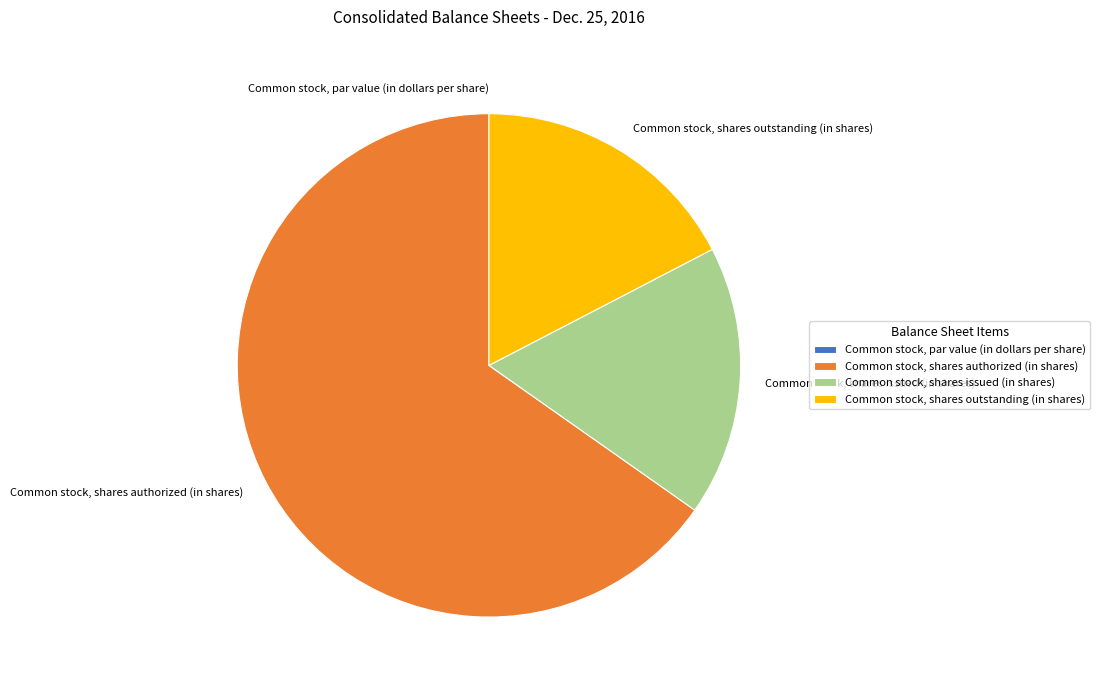

True or false: Common stock, shares issued (in shares) accounts for 17% of the total.

True